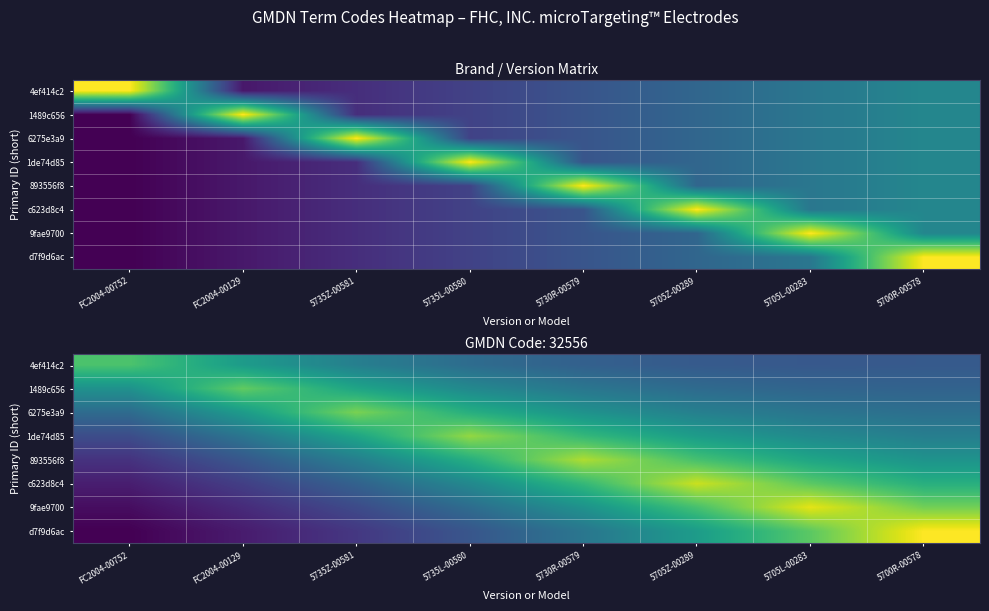

Which series has the largest range (max minus min)?

d7f9d6ac